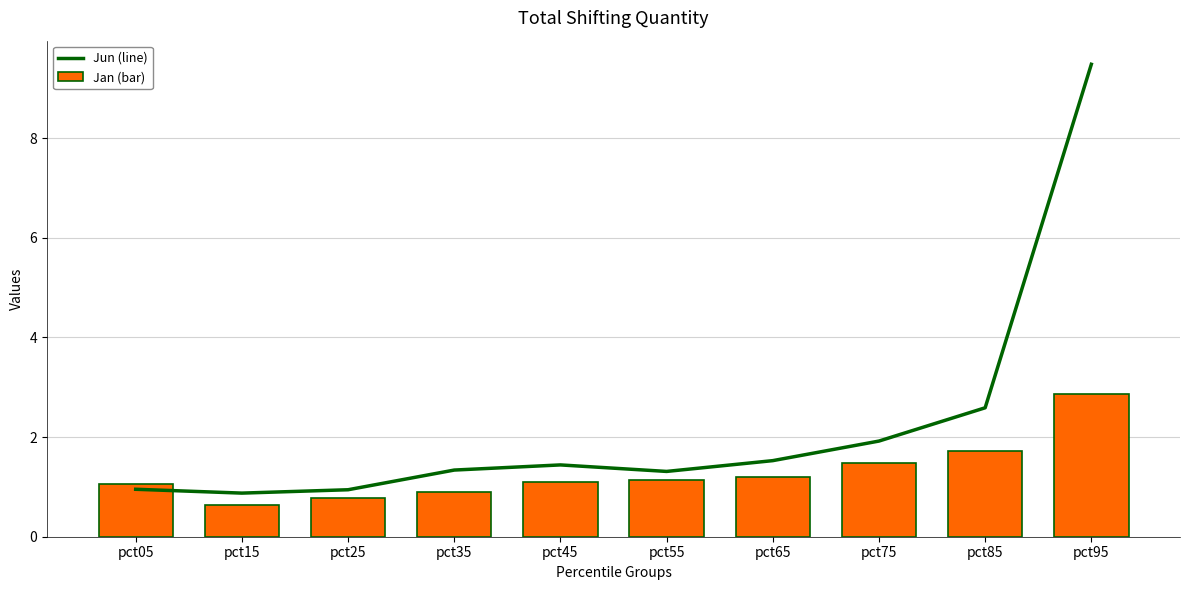

Rank the categories by Jan (bar) value from highest to lowest.

pct95, pct85, pct75, pct65, pct55, pct45, pct05, pct35, pct25, pct15